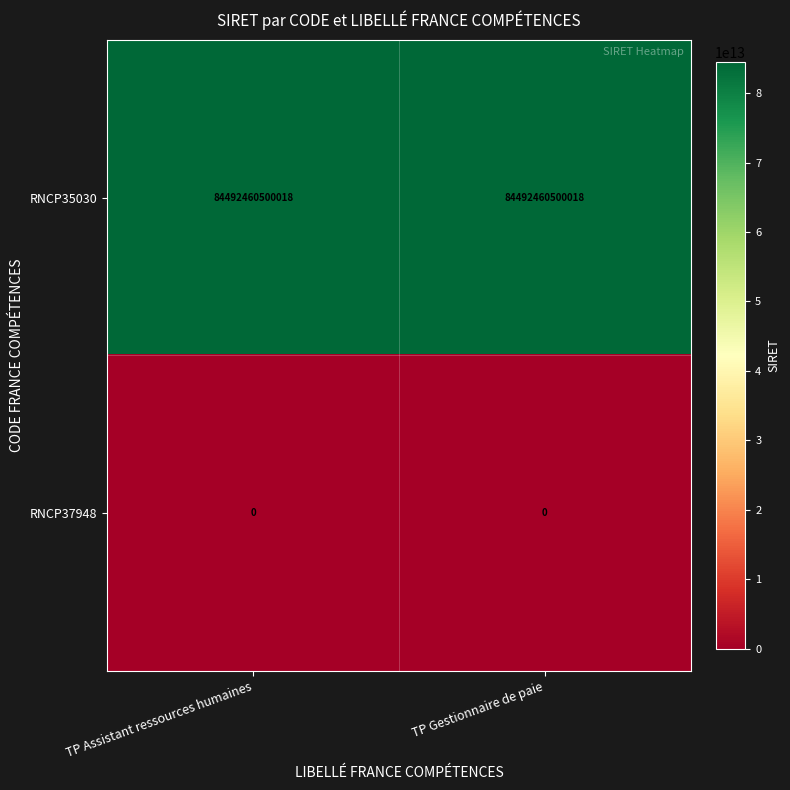

List the series in order of their overall mean, lowest first.

RNCP37948, RNCP35030